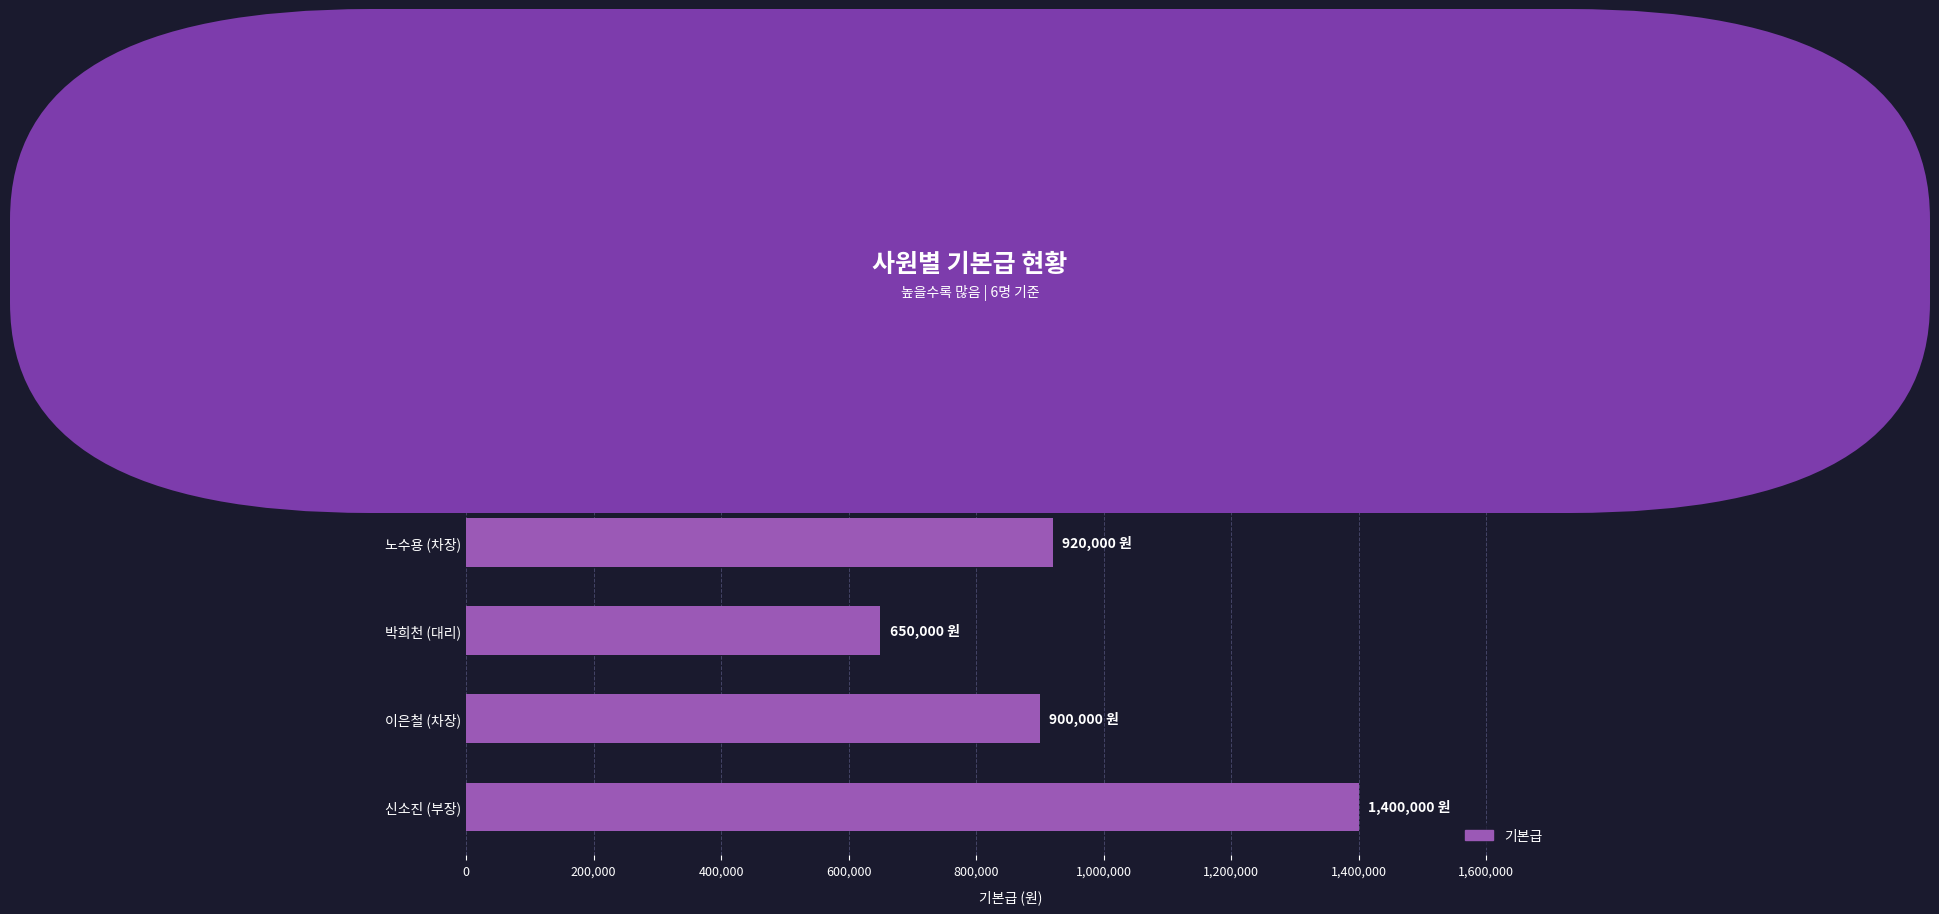

At which label is the value closest to 1025000?

이기수 (부장)